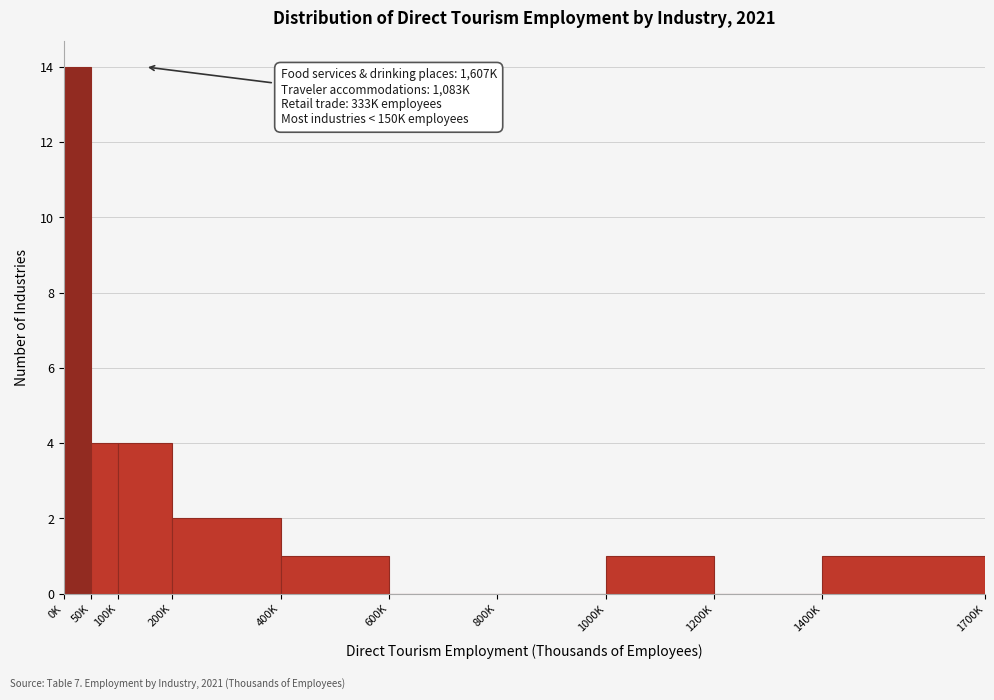

Reading left to right, what are all the values shown in this chart?

0K=14	50K=4	100K=4	200K=2	400K=1	600K=0	800K=0	1000K=1	1200K=0	1400K=1